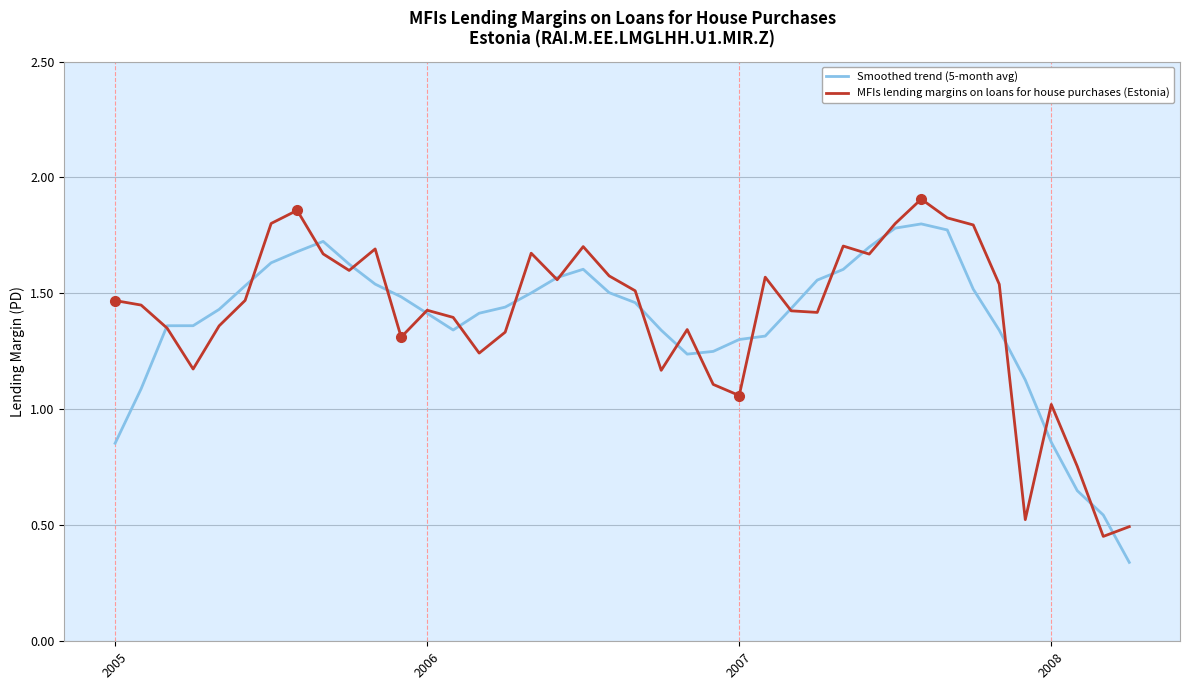

What are all the series names shown in the legend?

Smoothed trend (5-month avg), MFIs lending margins on loans for house purchases (Estonia)